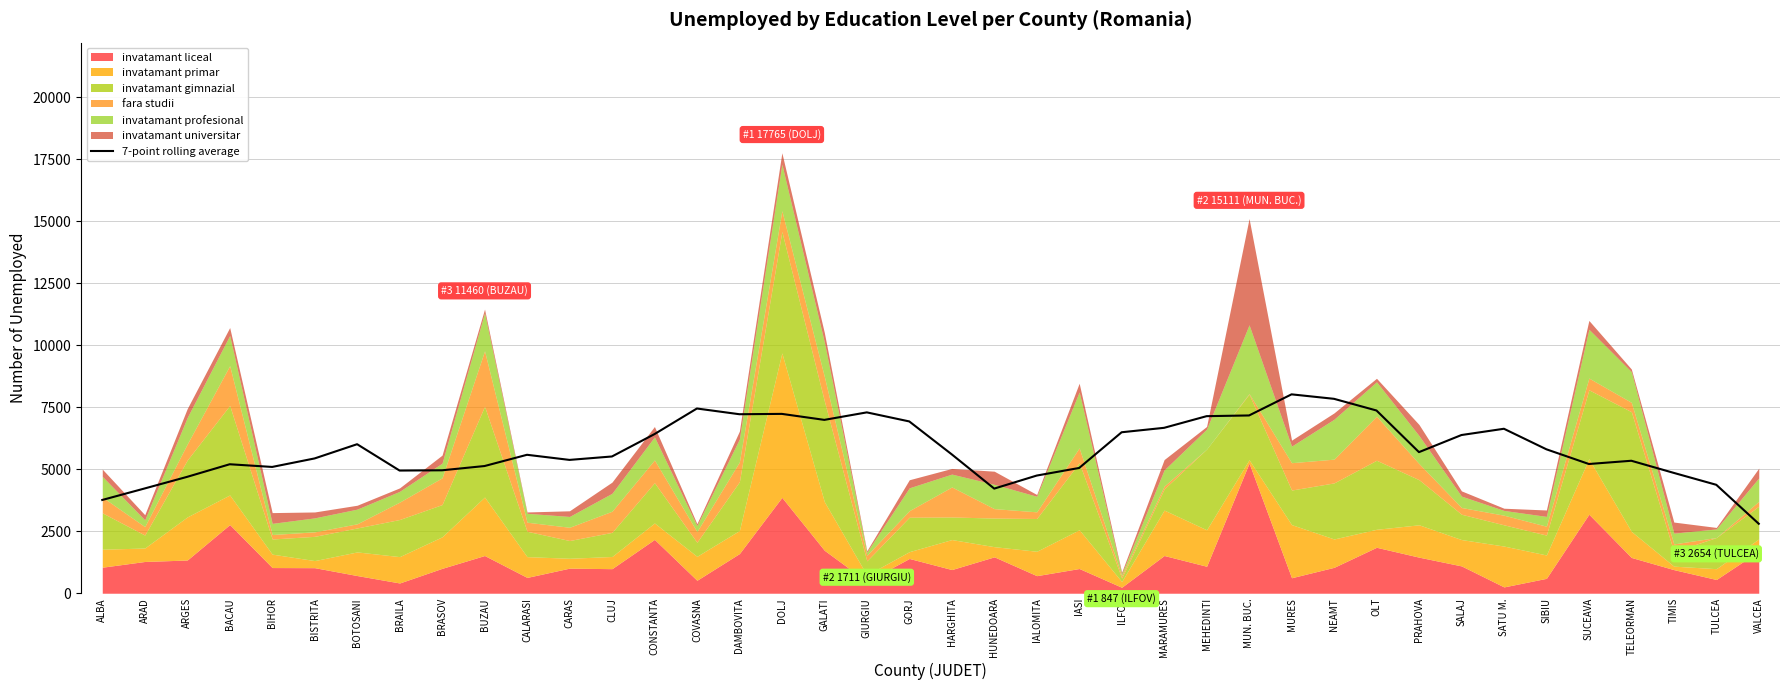

Approximately how many times larger is the value at ALBA compared to BACAU?

0.7